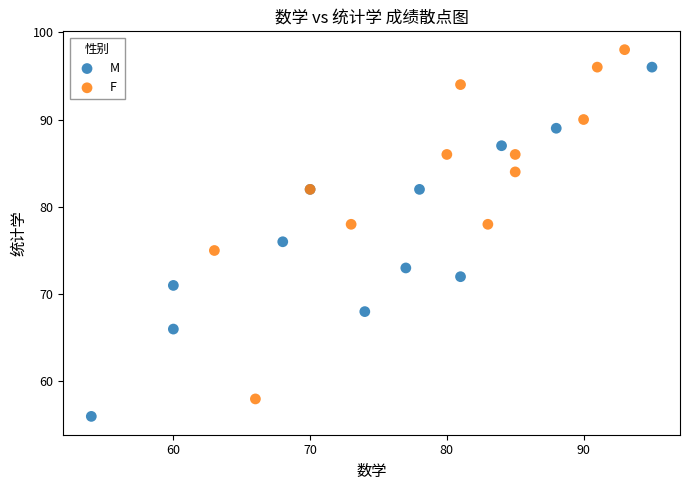

Which series reaches the maximum Y coordinate?

F